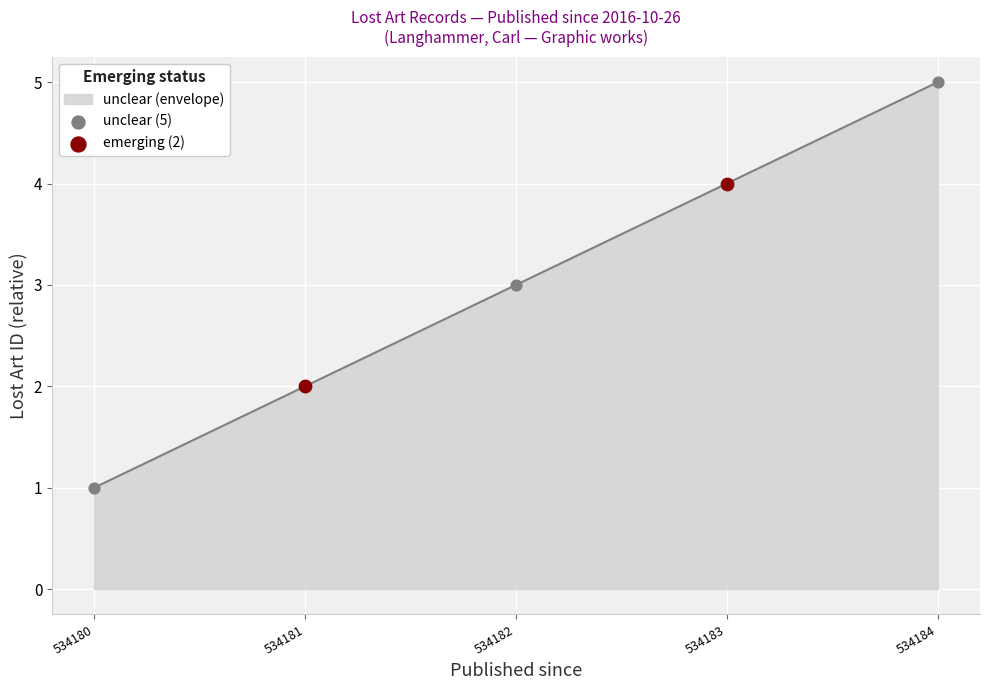

Approximately how many times larger is the value at 534182 compared to 534181?

1.5